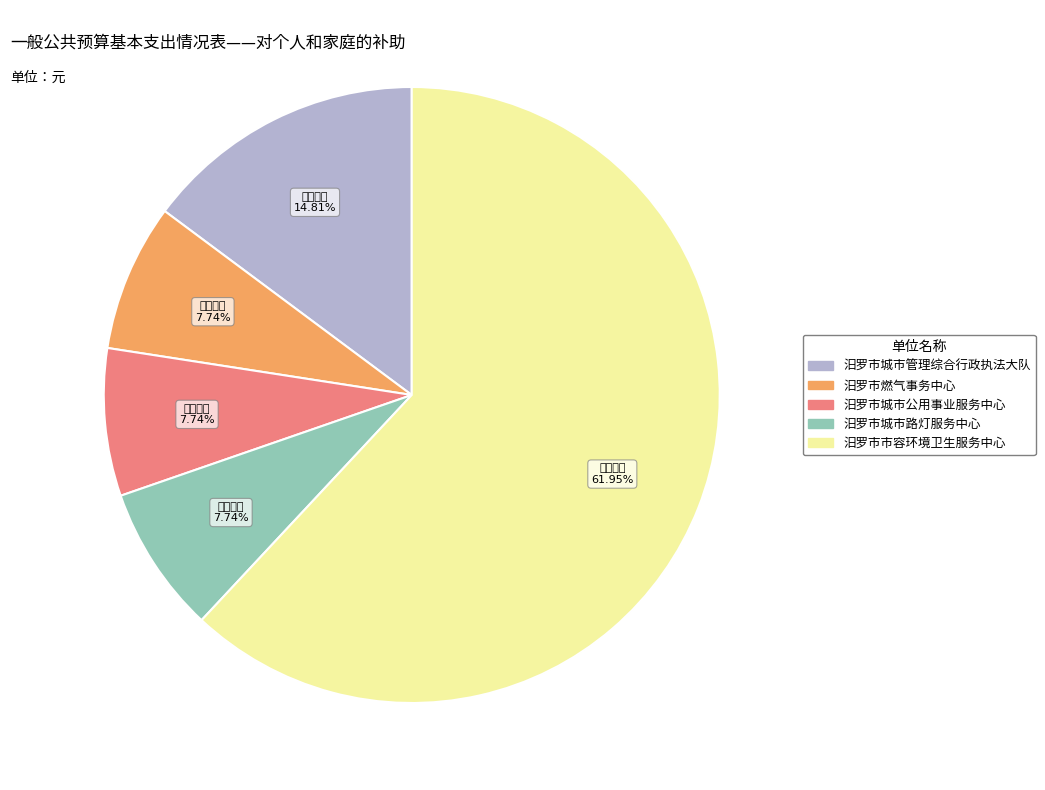

Which category has the biggest portion of the pie?

汨罗市市容环境卫生服务中心